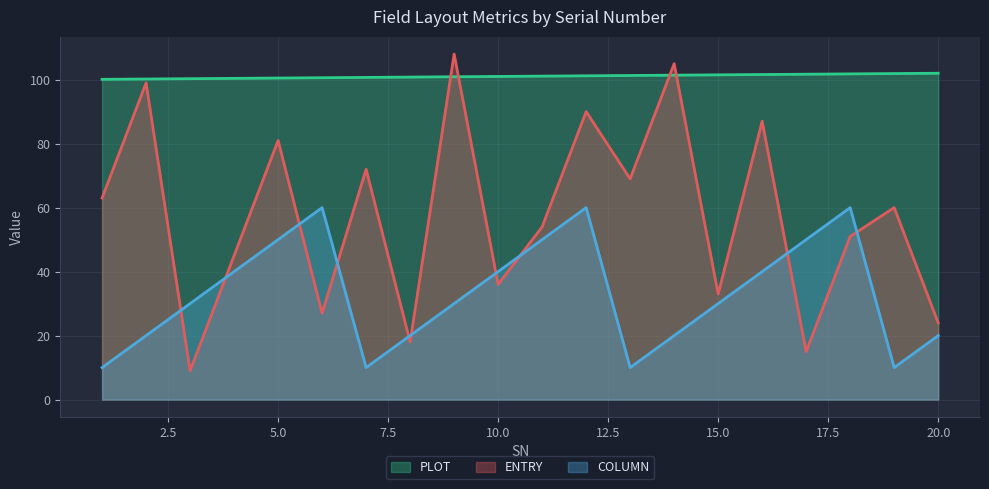

At how many categories does at least one series exceed 107?

1